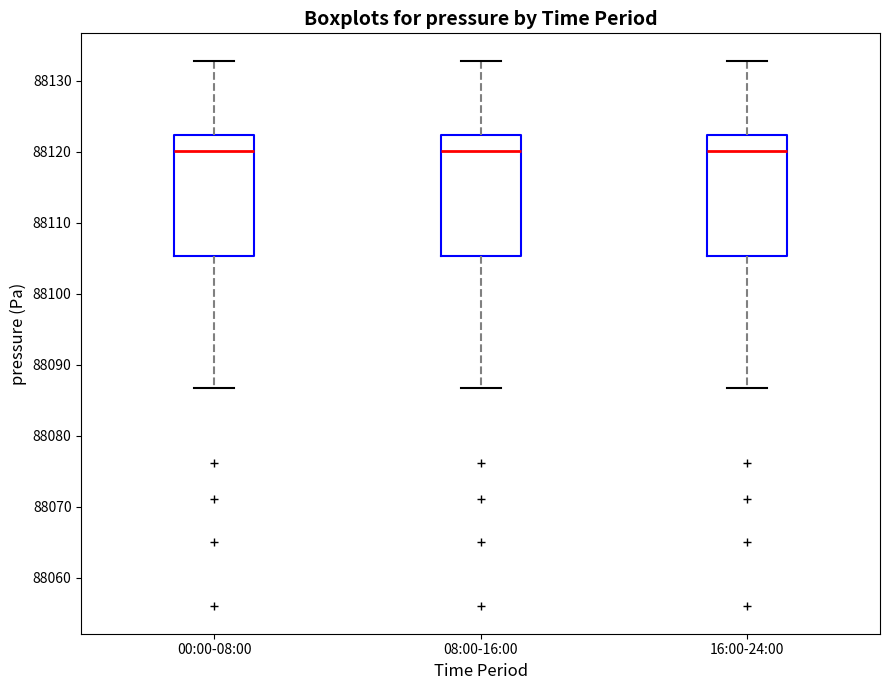

Reading left to right, read every box against the y-axis: the position of its median line, the range the box covers, and the ends of its whiskers. The values are not printed on the chart, so give them approximately, as read against the axis.

00:00-08:00: median 88120, box 88105 to 88122, whiskers 88087 to 88133
08:00-16:00: median 88120, box 88105 to 88122, whiskers 88087 to 88133
16:00-24:00: median 88120, box 88105 to 88122, whiskers 88087 to 88133